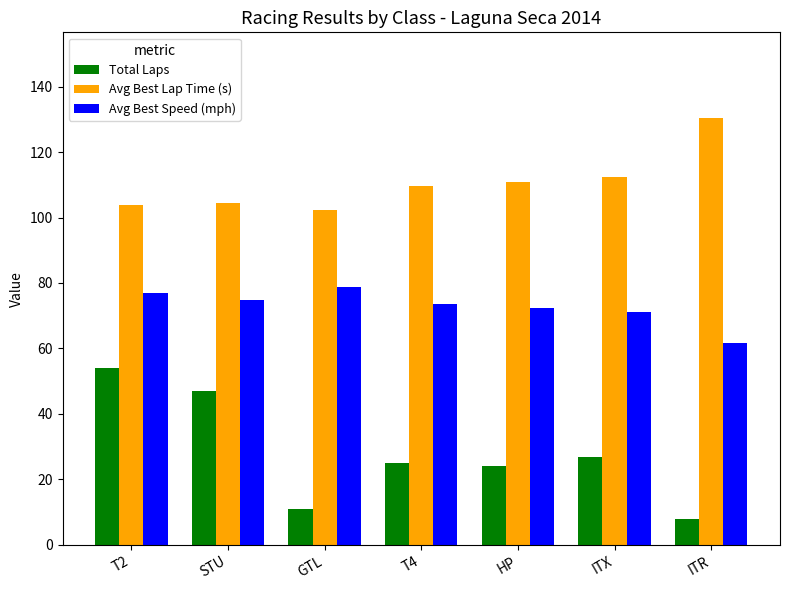

Reading right to left, what are all the values shown in this chart?

Total Laps: 8.0	27.0	24.0	25.0	11.0	47.0	54.0
Avg Best Lap Time (s): 130.5	112.5	110.7	109.5	102.4	104.5	103.8
Avg Best Speed (mph): 61.8	71.1	72.2	73.5	78.7	74.7	76.9